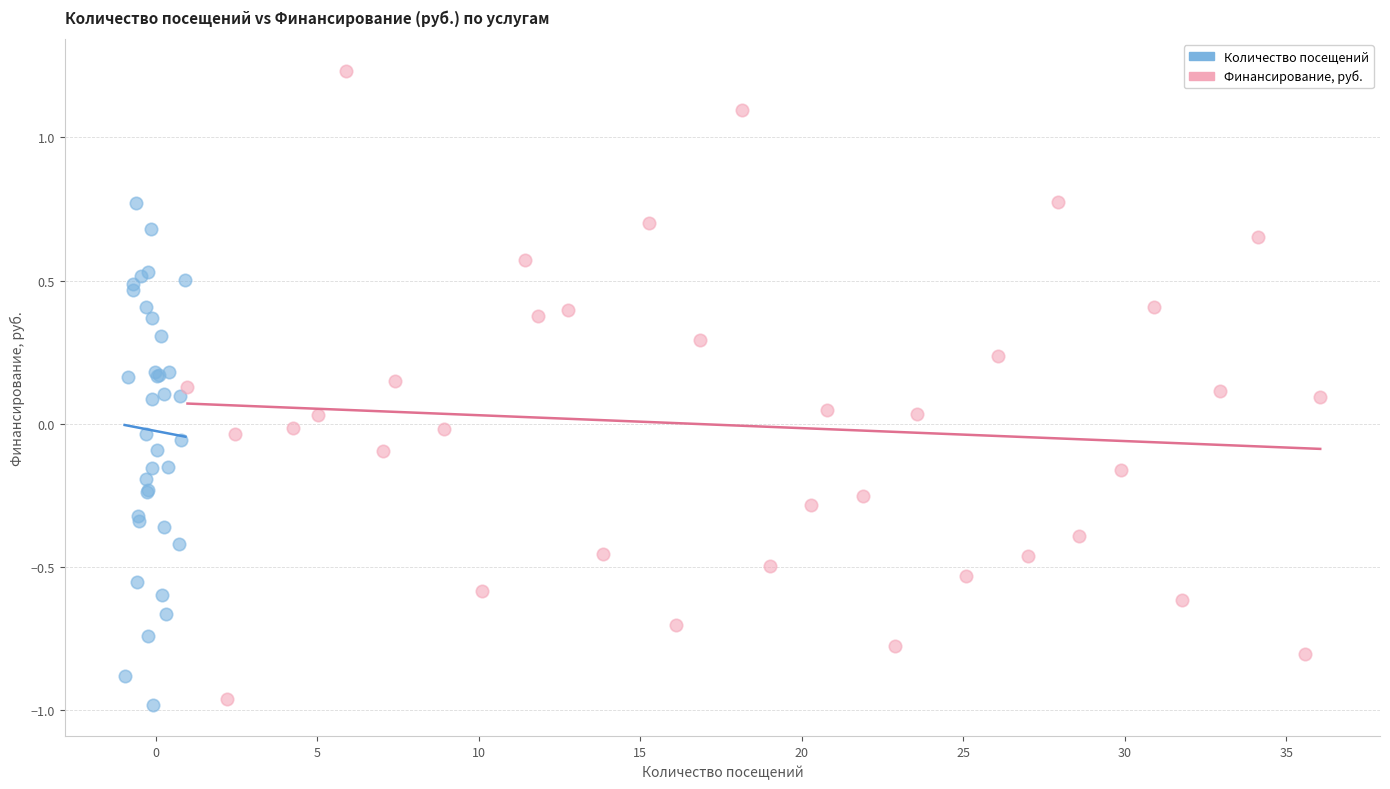

Which series has the largest Y range (max minus min)?

Финансирование, руб.